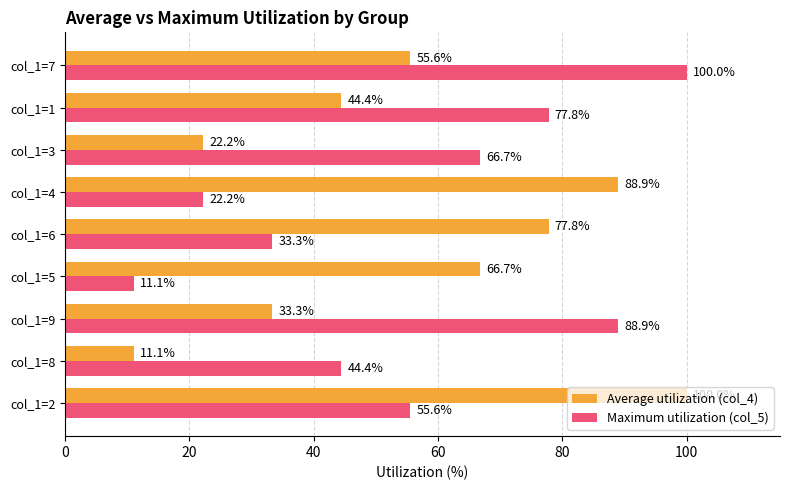

What is the sum of all Maximum utilization (col_5) values?

500.0